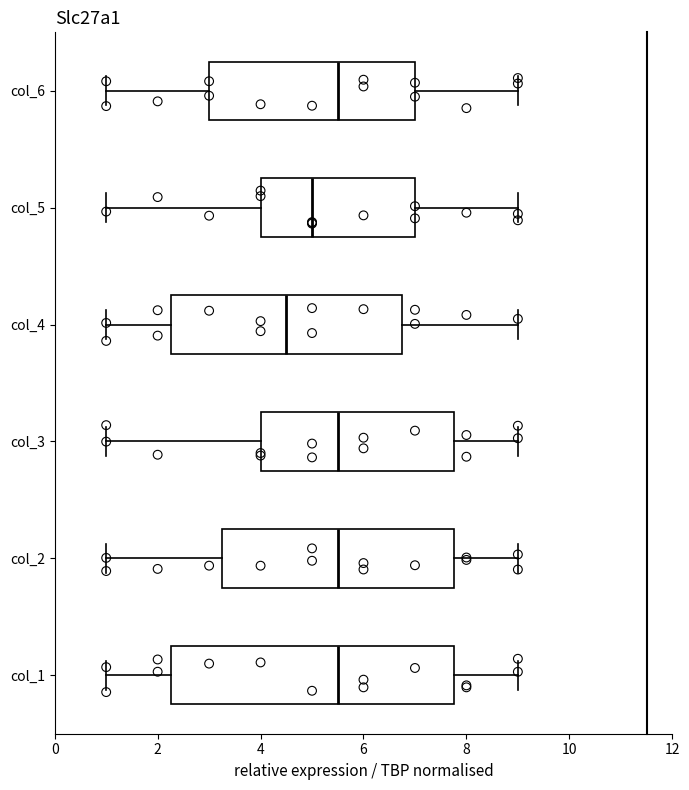

Where does the median line of the box for col_5 sit on the x-axis? The values are not printed on the chart, so give them approximately, as read against the axis.

5.0